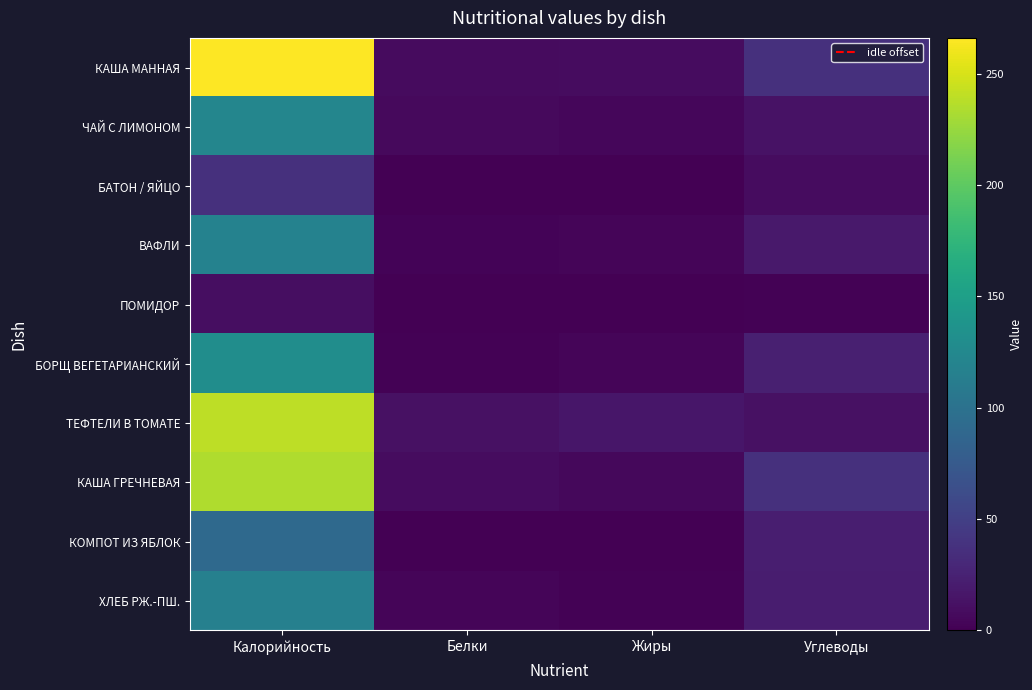

Rank the series by their maximum value, from highest to lowest.

КАША МАННАЯ, ТЕФТЕЛИ В ТОМАТЕ, КАША ГРЕЧНЕВАЯ, БОРЩ ВЕГЕТАРИАНСКИЙ, ЧАЙ С ЛИМОНОМ, ВАФЛИ, ХЛЕБ РЖ.-ПШ., КОМПОТ ИЗ ЯБЛОК, БАТОН / ЯЙЦО, ПОМИДОР